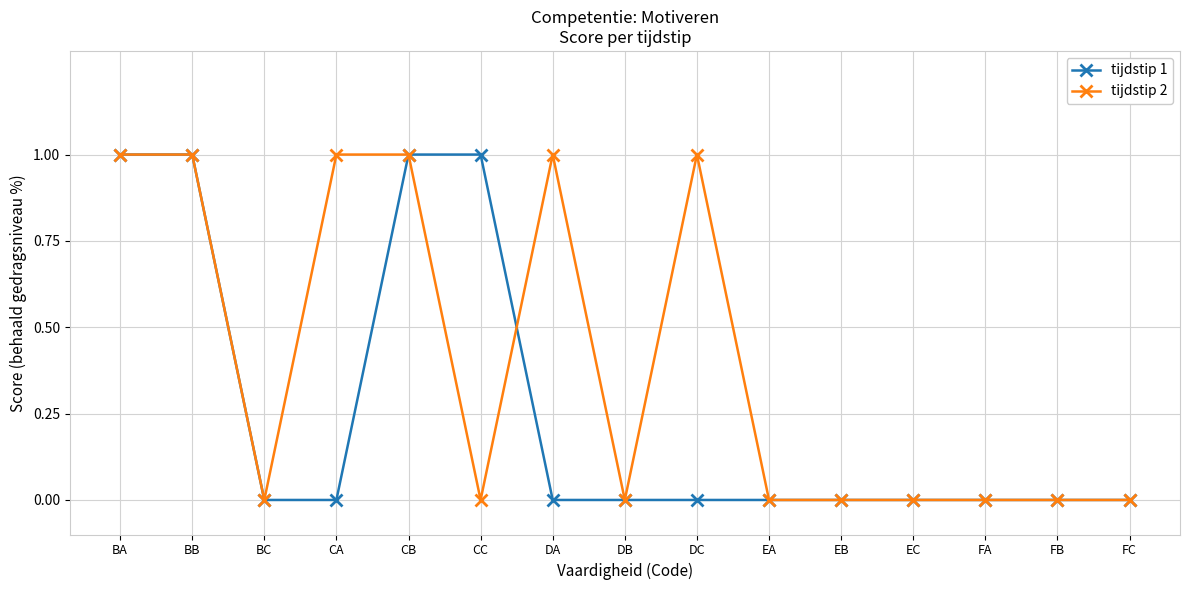

Is this an area chart (filled region under the line)?

No